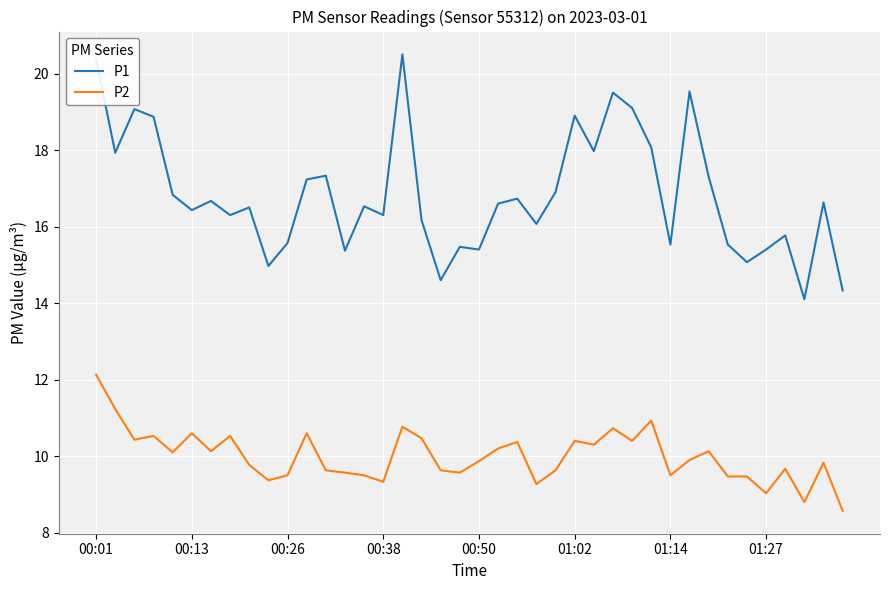

What is the difference between the second highest and second lowest values in the P1 series?

6.0